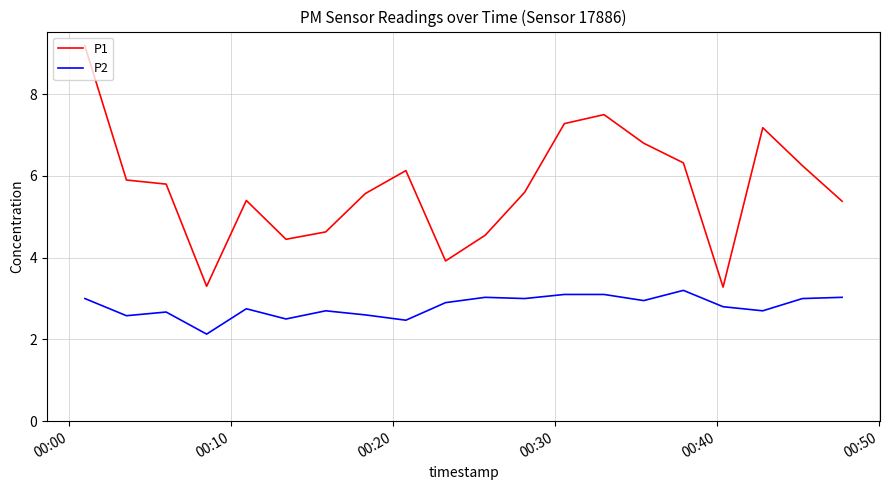

Which series has the widest spread of values?

P1